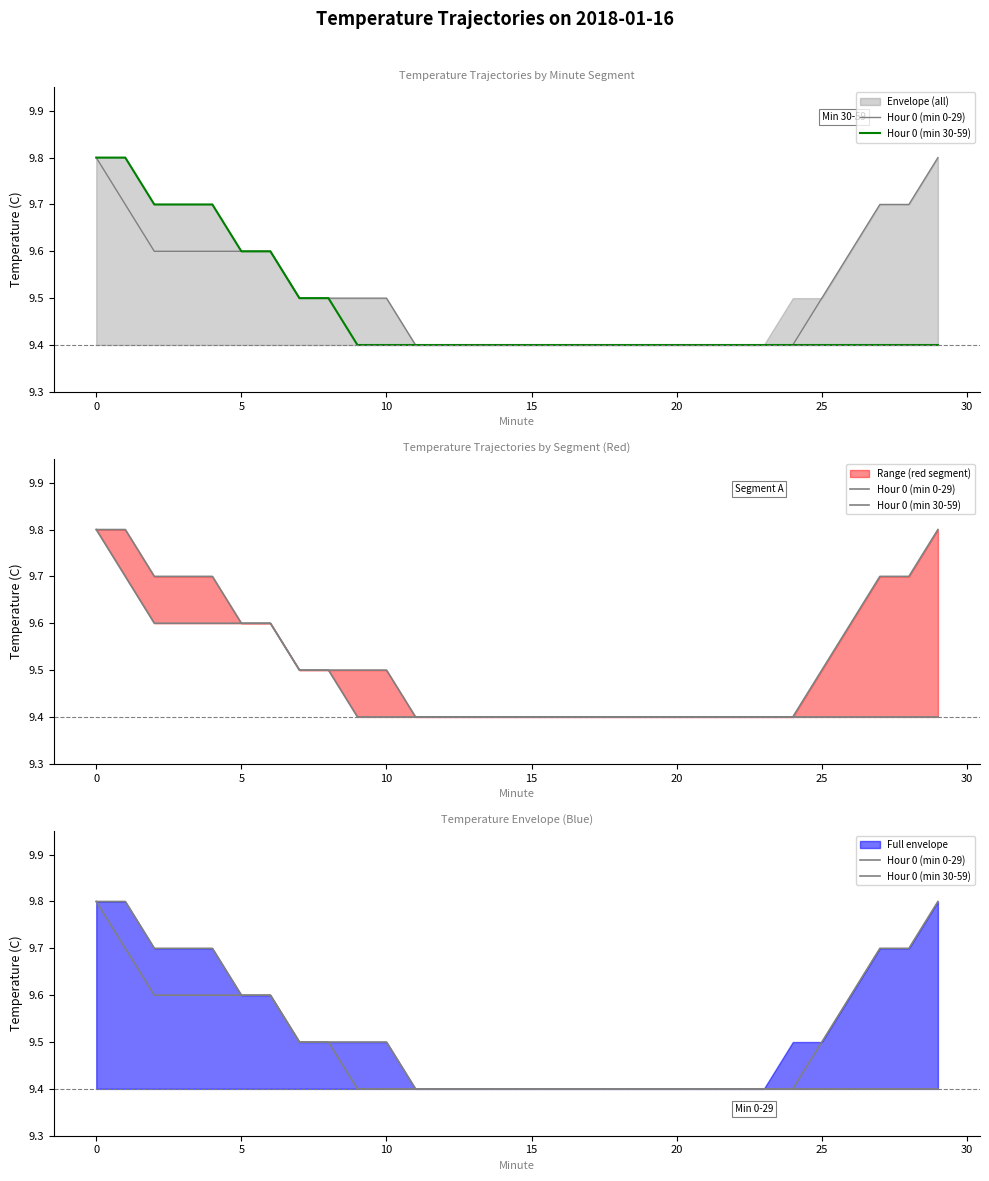

What is the smallest value displayed?

9.4